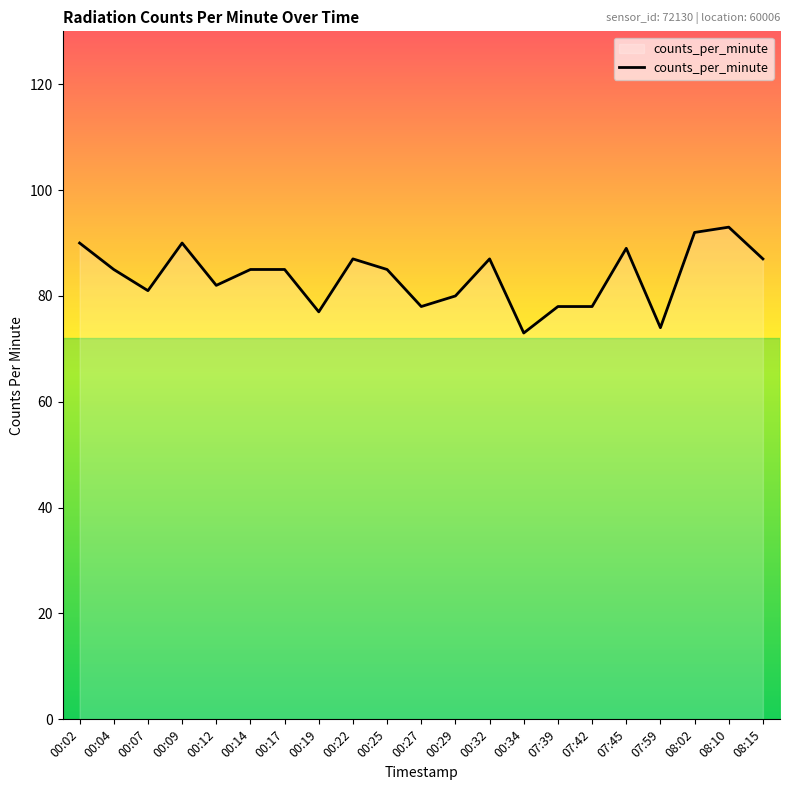

What is the maximum value shown in the chart?

93